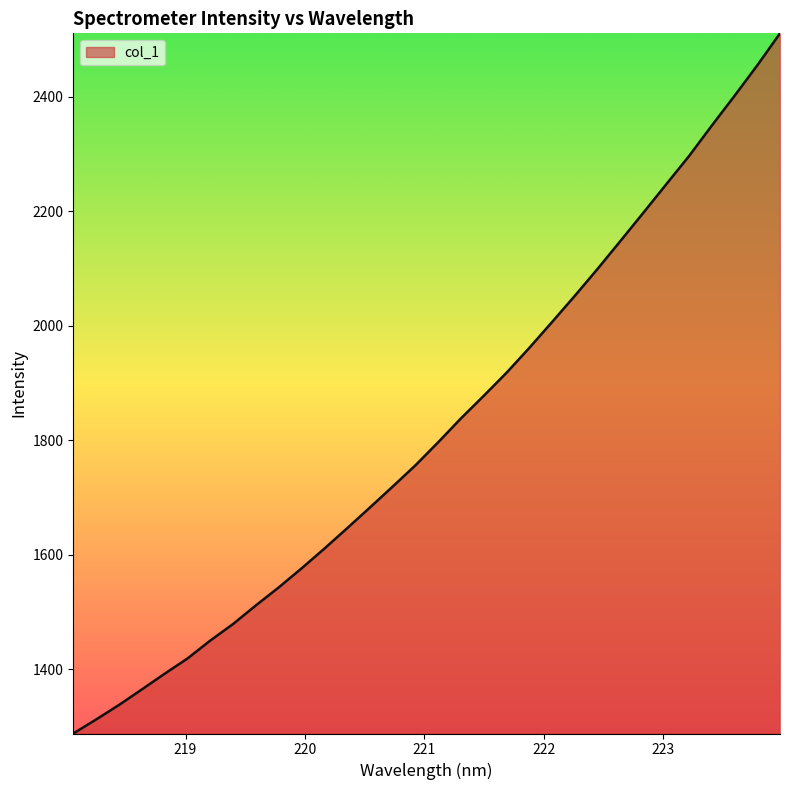

What is the smallest value displayed?

1288.1